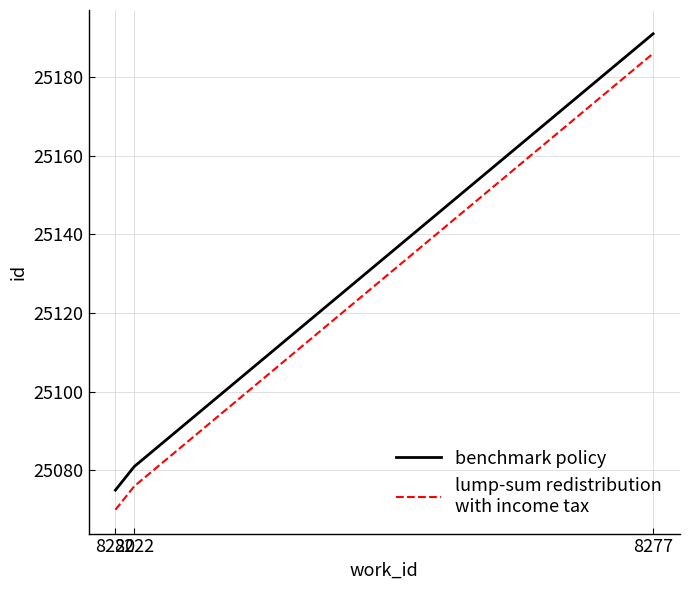

What is the minimum value shown in the chart?

25070